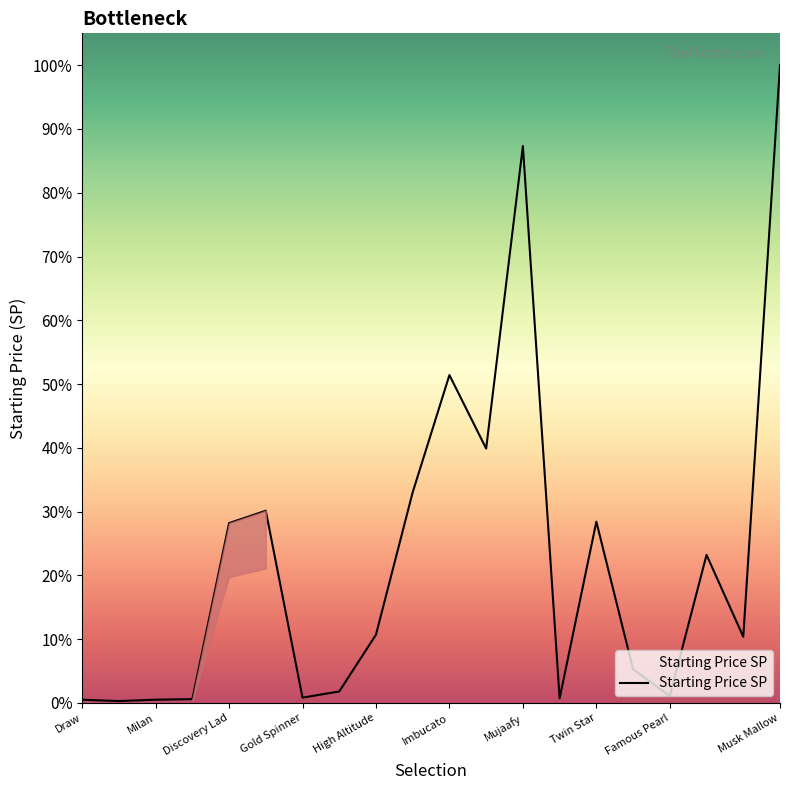

Is this an area chart (filled region under the line)?

Yes